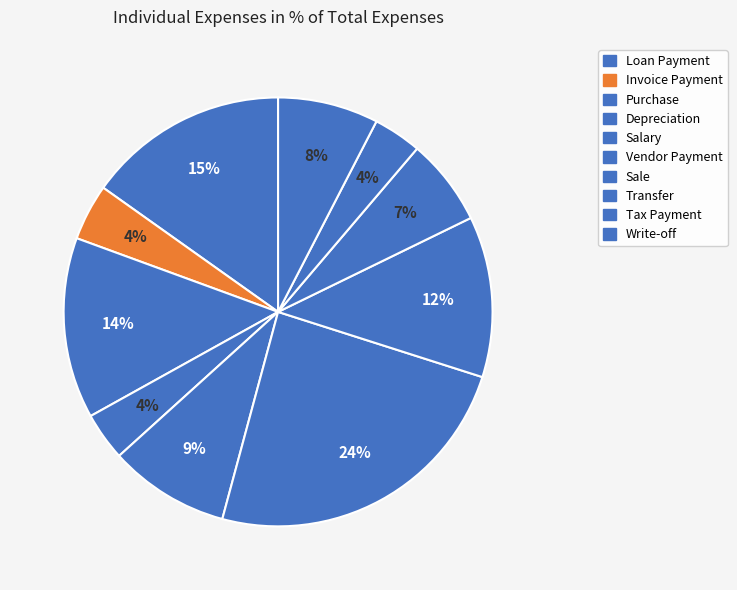

How many segments does this pie chart have?

10